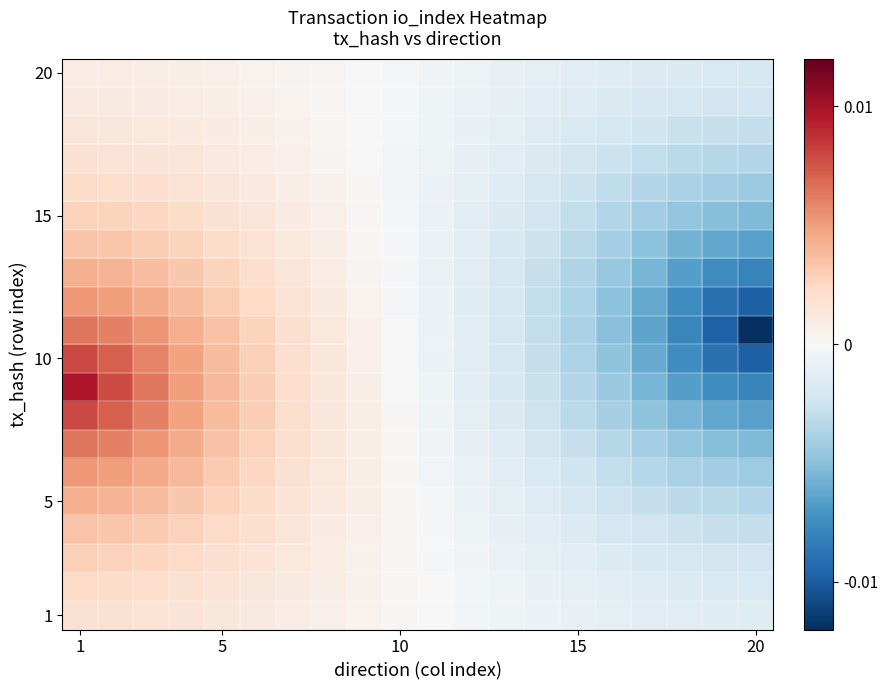

At how many categories does at least one series exceed 0?

10